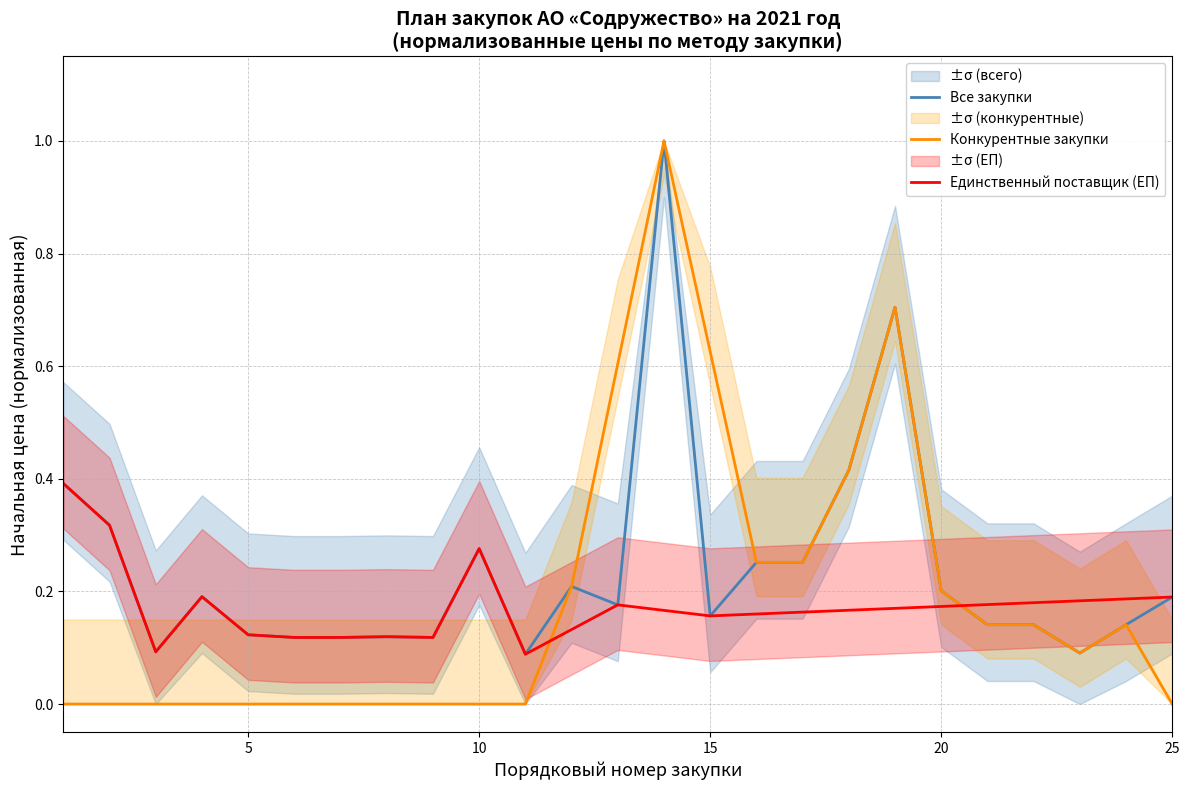

What are all the series names shown in the legend?

Все закупки, Конкурентные закупки, Единственный поставщик (ЕП)